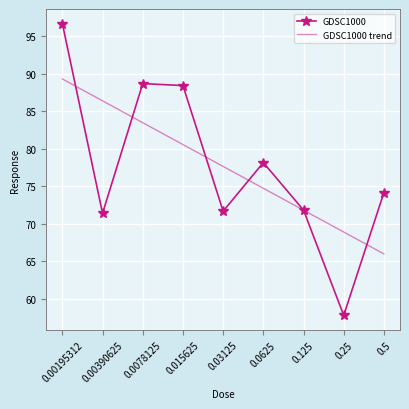

Between which two adjacent categories do GDSC1000 and GDSC1000 trend first intersect?

0.00195312 and 0.00390625